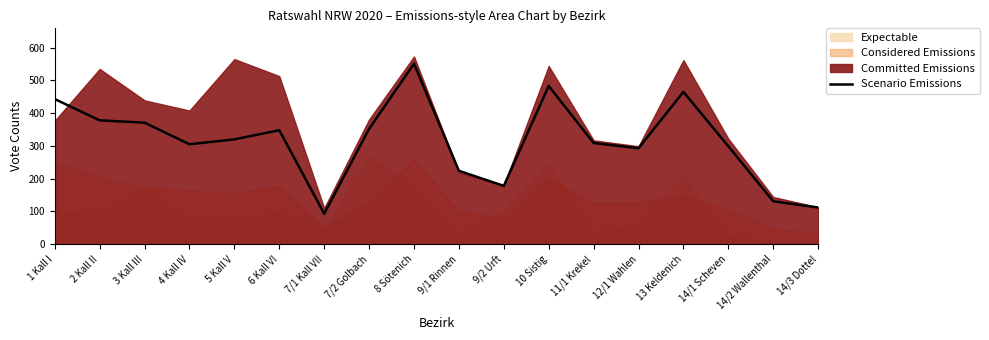

Rank the categories by value from lowest to highest.

7/1 Kall VII, 14/3 Dottel, 14/2 Wallenthal, 9/2 Urft, 9/1 Rinnen, 12/1 Wahlen, 14/1 Scheven, 4 Kall IV, 11/1 Krekel, 5 Kall V, 6 Kall VI, 7/2 Golbach, 3 Kall III, 2 Kall II, 1 Kall I, 13 Keldenich, 10 Sistig, 8 Sötenich